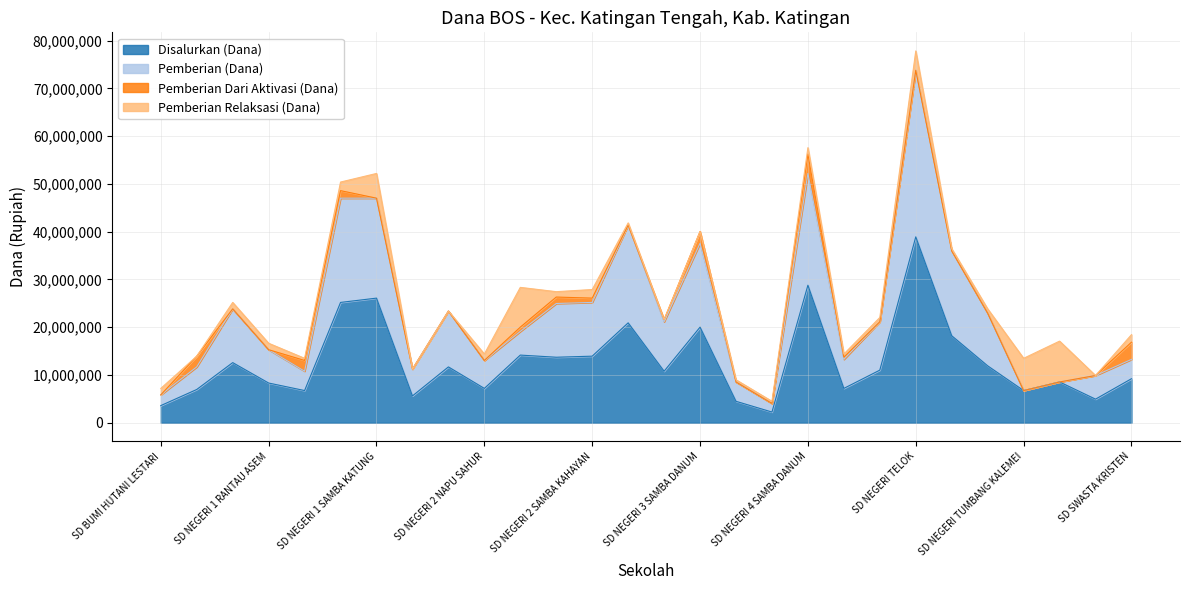

True or false: Pemberian (Dana) and Disalurkan (Dana) intersect in this chart.

False